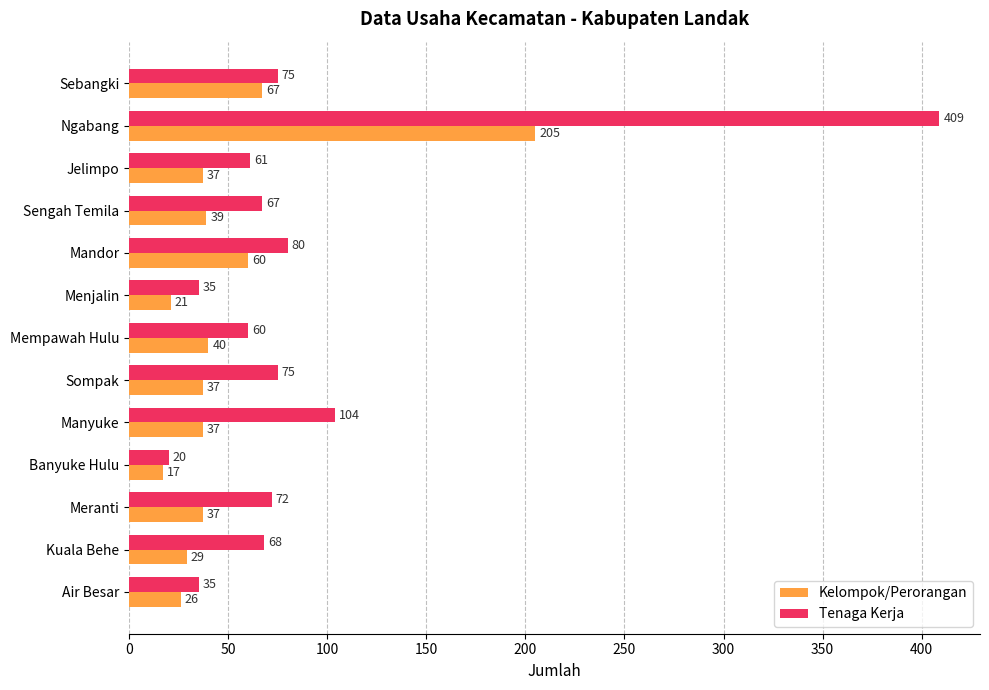

The value of Kelompok/Perorangan at Banyuke Hulu is 17. True or false?

True